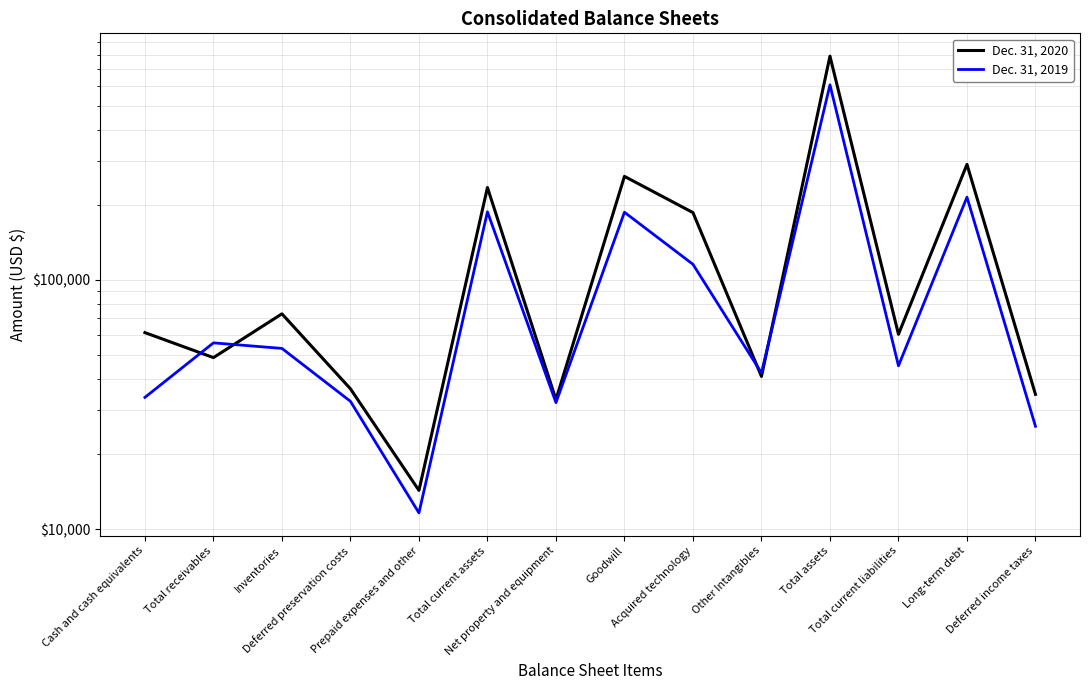

What is the difference between the highest and lowest values at Deferred preservation costs?

3995